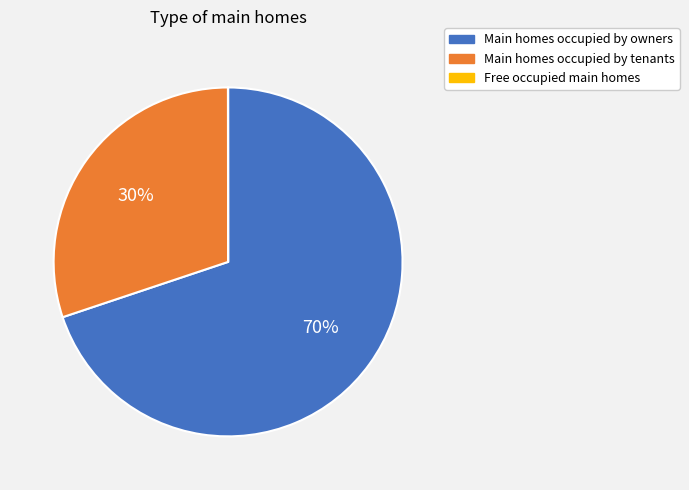

Is there any slice that represents more than half of the pie?

Yes